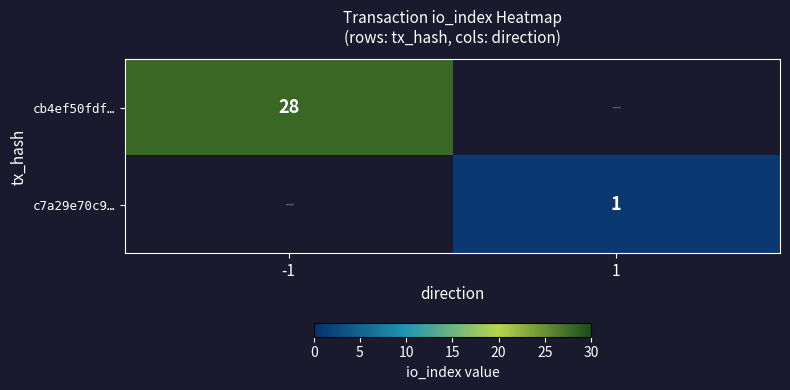

Is it true that cb4ef50fdf… equals 9.4 at -1?

False